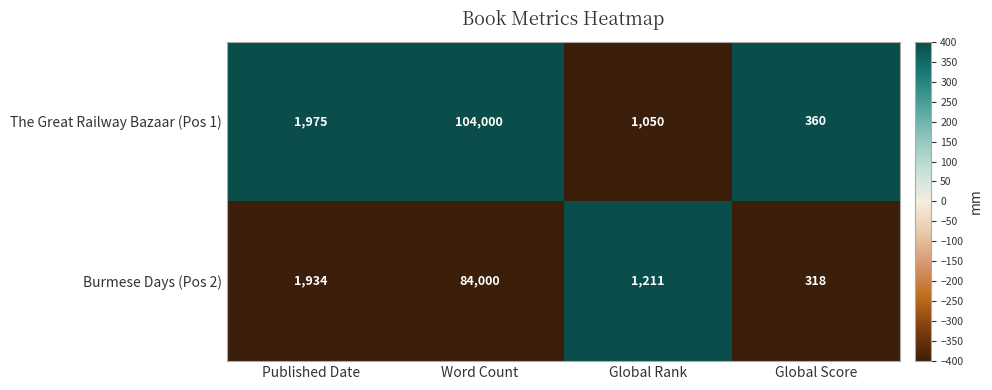

Is it true that The Great Railway Bazaar (Pos 1) equals 3485 at Published Date?

False